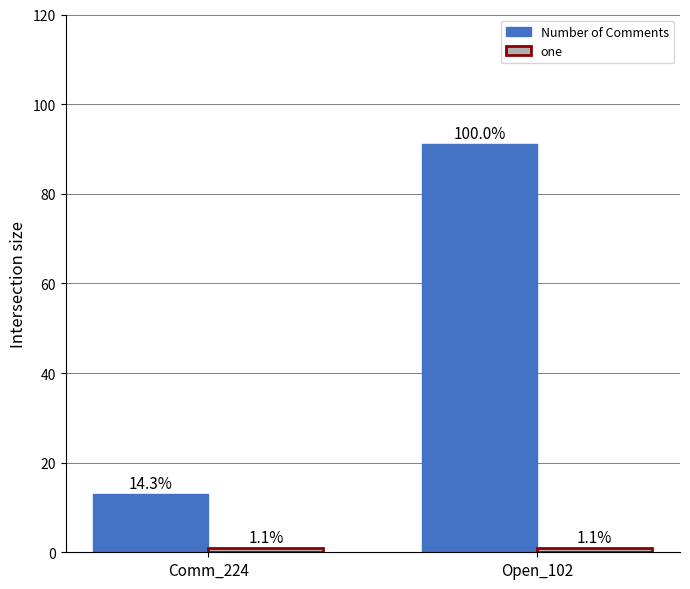

At how many categories does at least one series exceed 39?

1